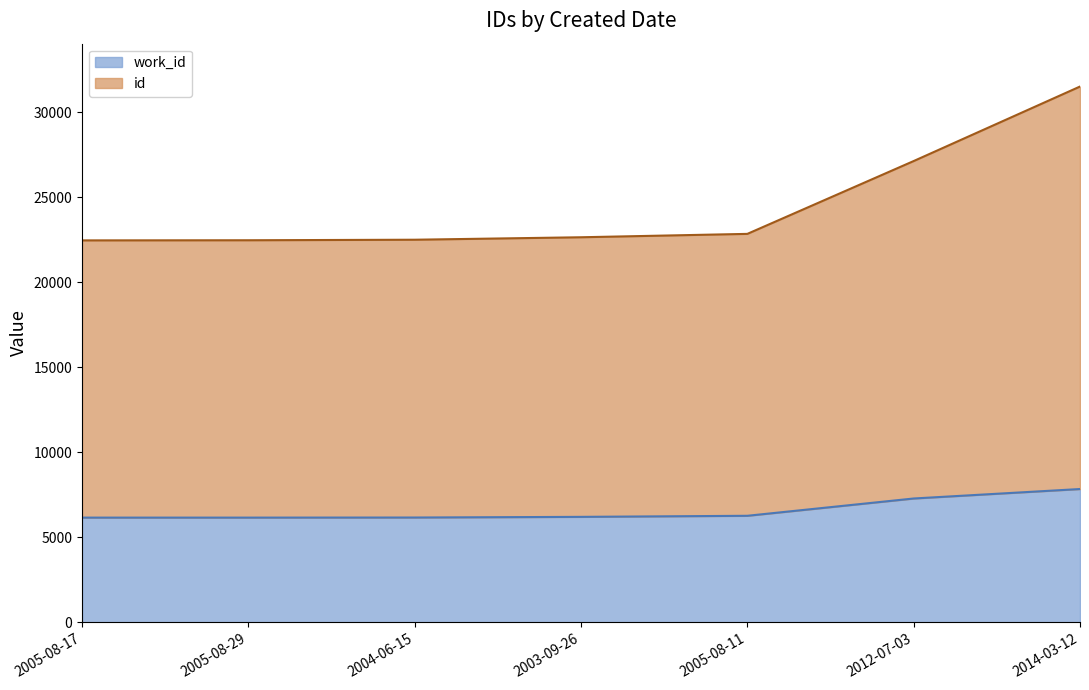

Between 2003-09-26 and 2012-07-03, which series saw the biggest shift?

id